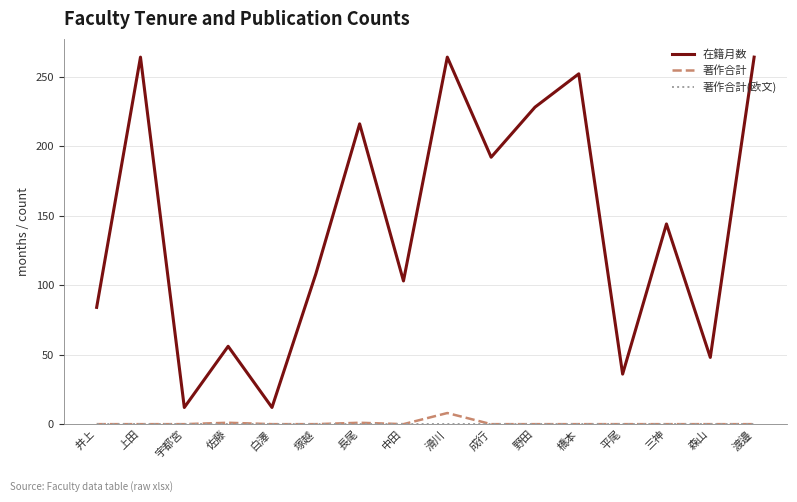

How many lines are shown in the chart?

3